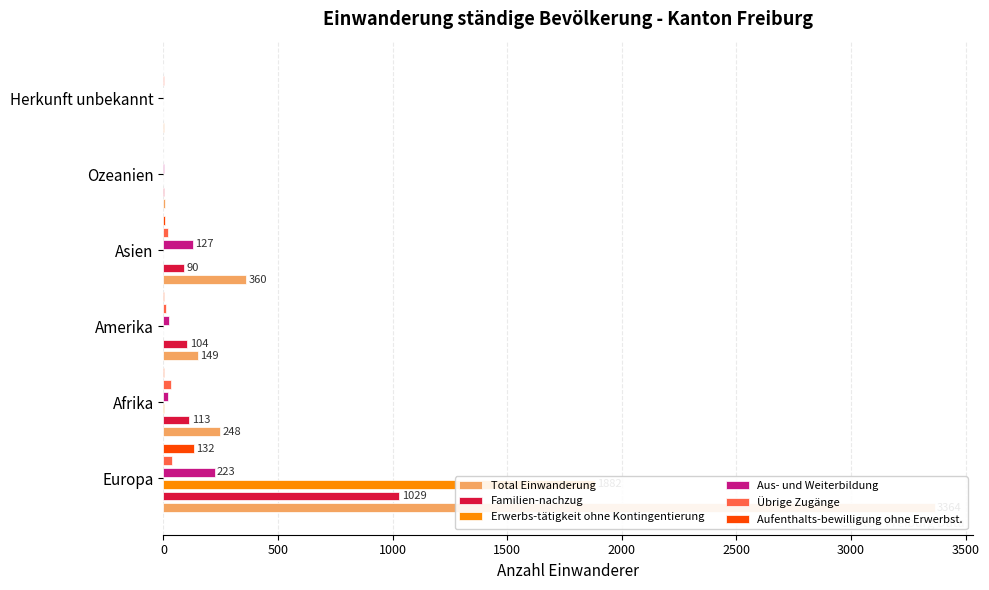

How many values in the Aufenthalts-bewilligung ohne Erwerbst. series are below 3?

3